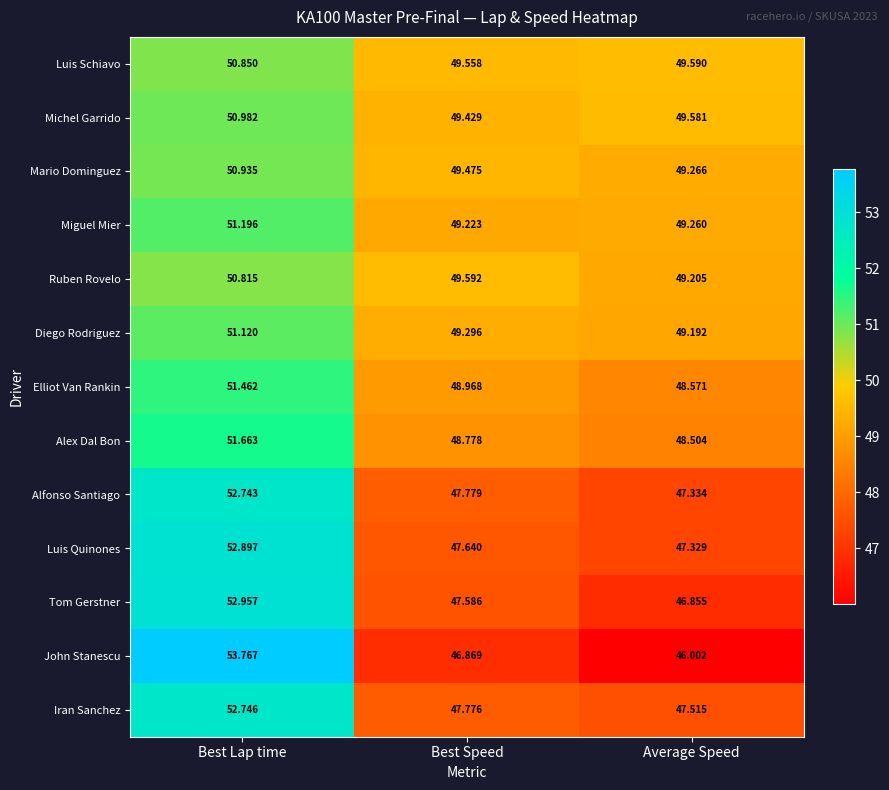

Which series has the largest range (max minus min)?

John Stanescu